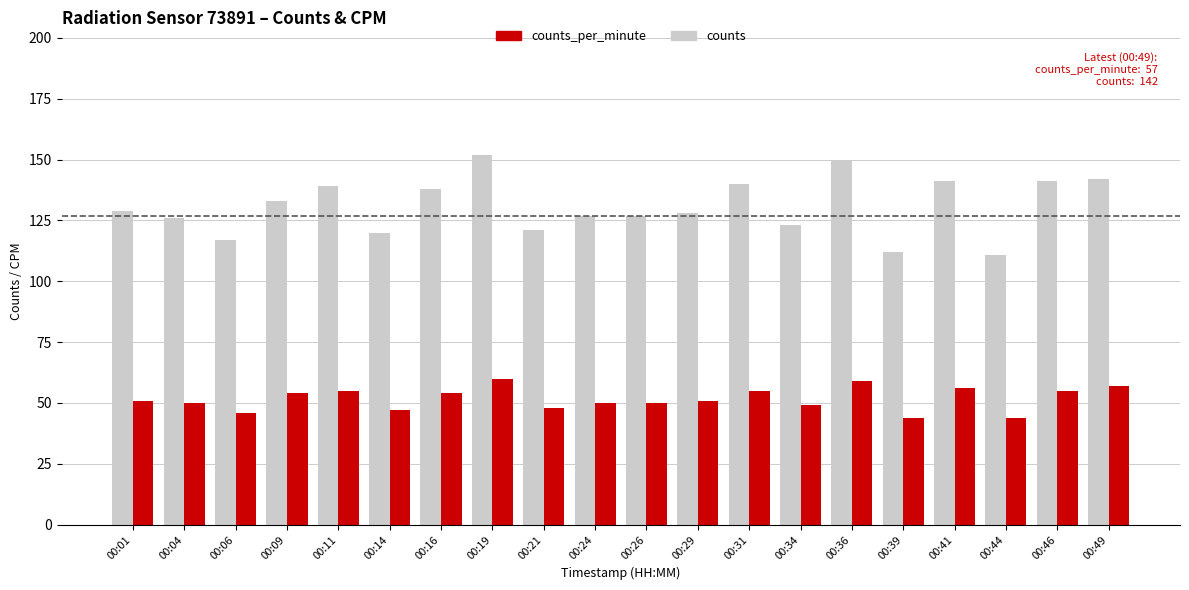

What is the difference between the maximum and second lowest values in the counts_per_minute series?

16